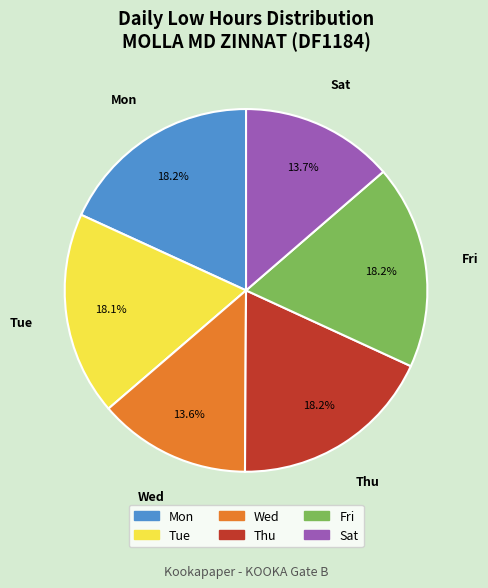

What percentage is the Tue slice, to the nearest percent?

18%